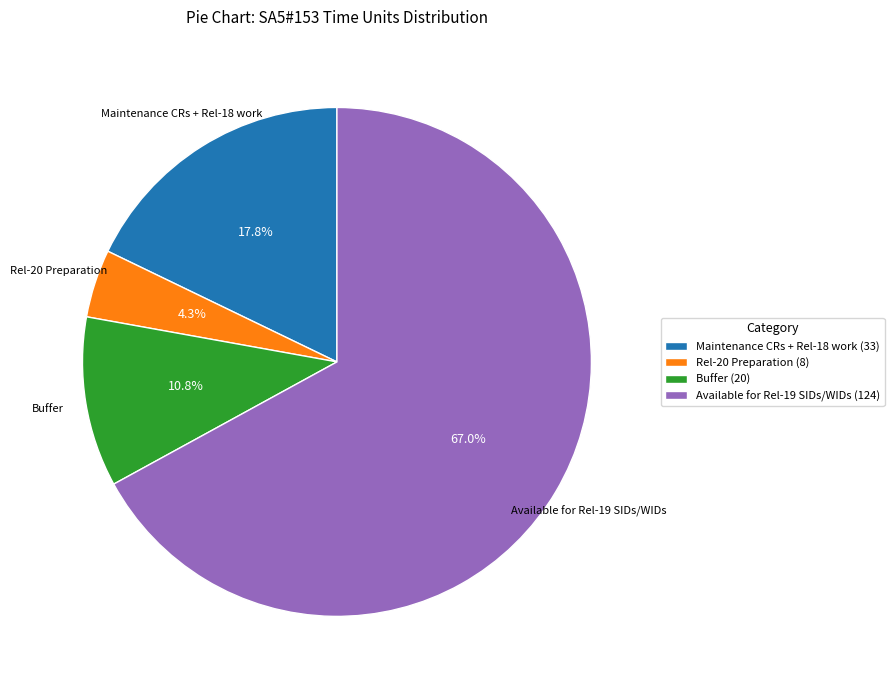

The Maintenance CRs + Rel-18 work slice represents 18% of the pie. True or false?

True